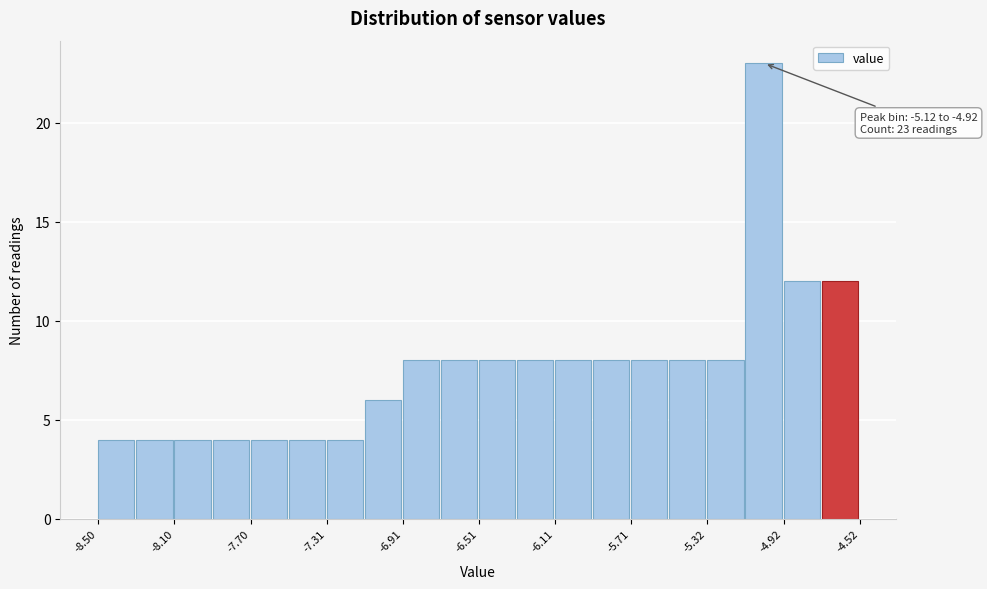

Read against the x-axis, roughly where is the centre of the tallest bar?

-5.00